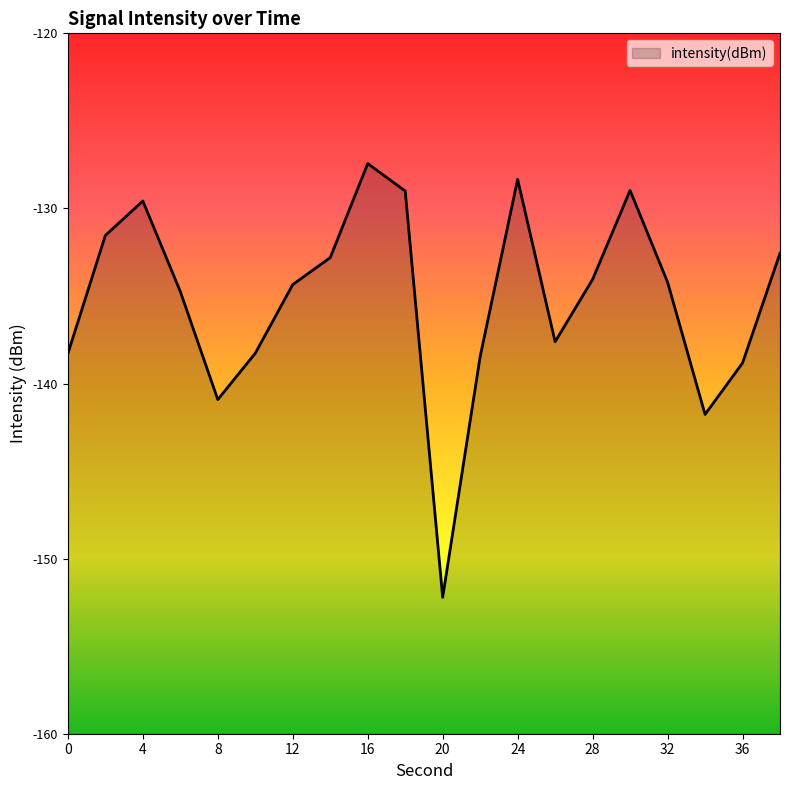

The value at 26 is -88.7. True or false?

False